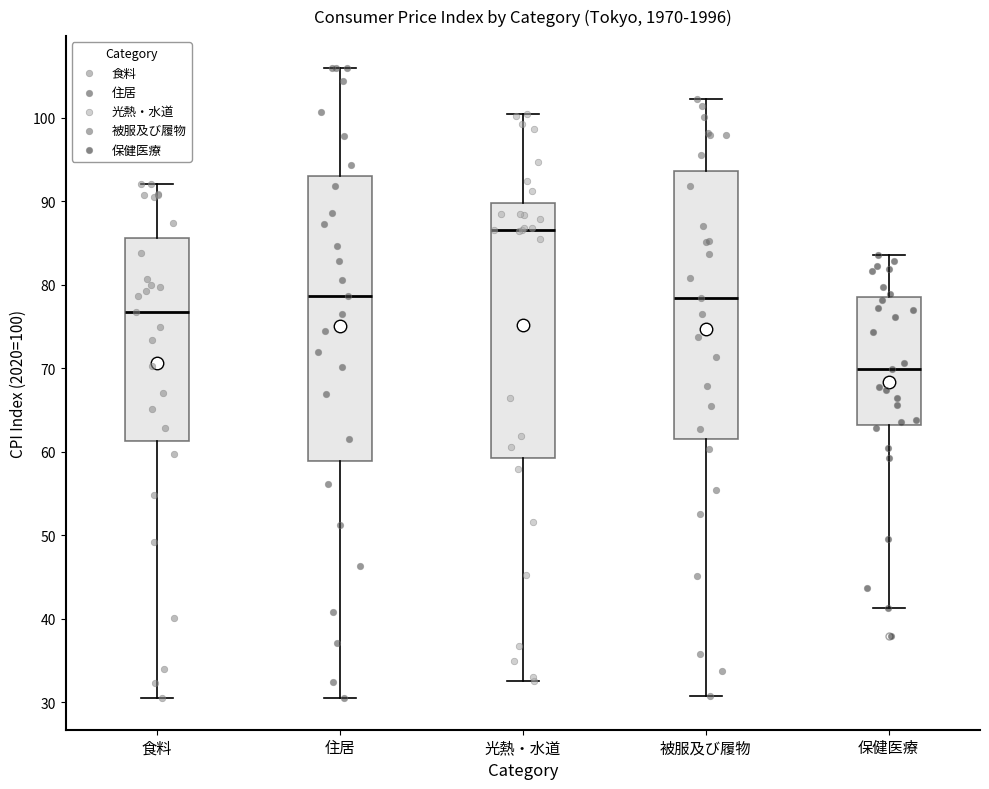

Which box's median line is the highest?

光熱・水道